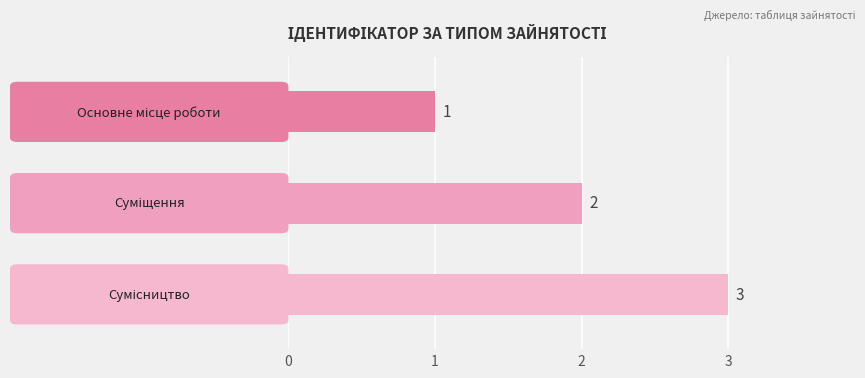

What is the maximum value shown in the chart?

3